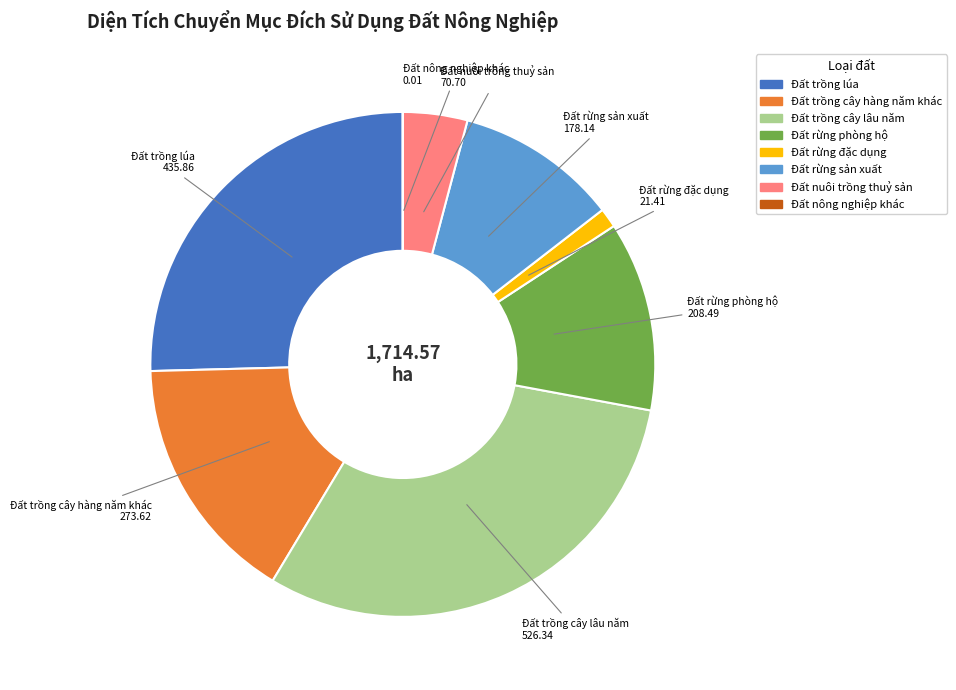

Is Đất rừng đặc dụng the majority of the pie?

No